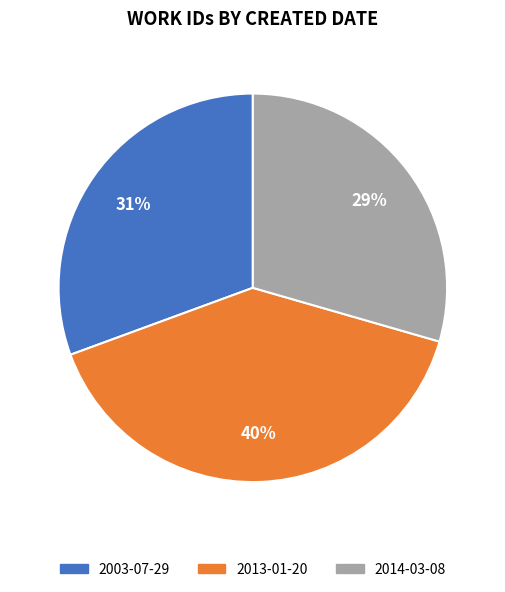

Does 2014-03-08 account for over 50% of the chart?

No